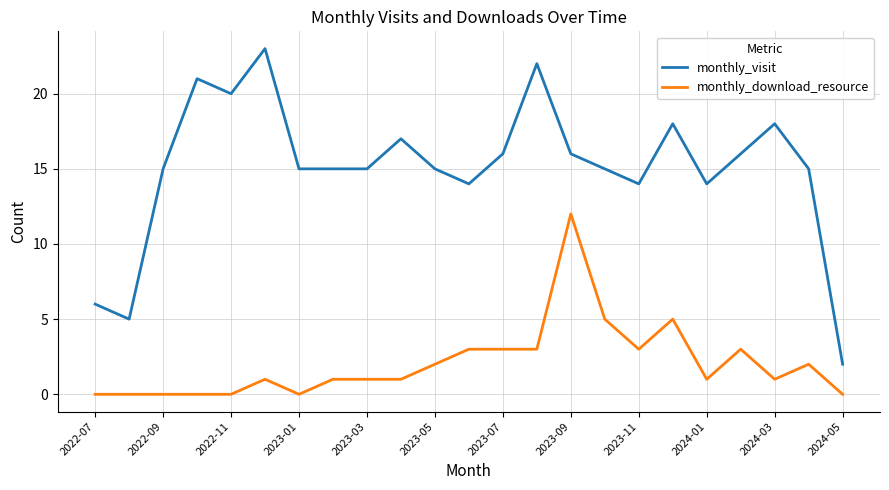

Rank the series by their maximum value, from lowest to highest.

monthly_download_resource, monthly_visit